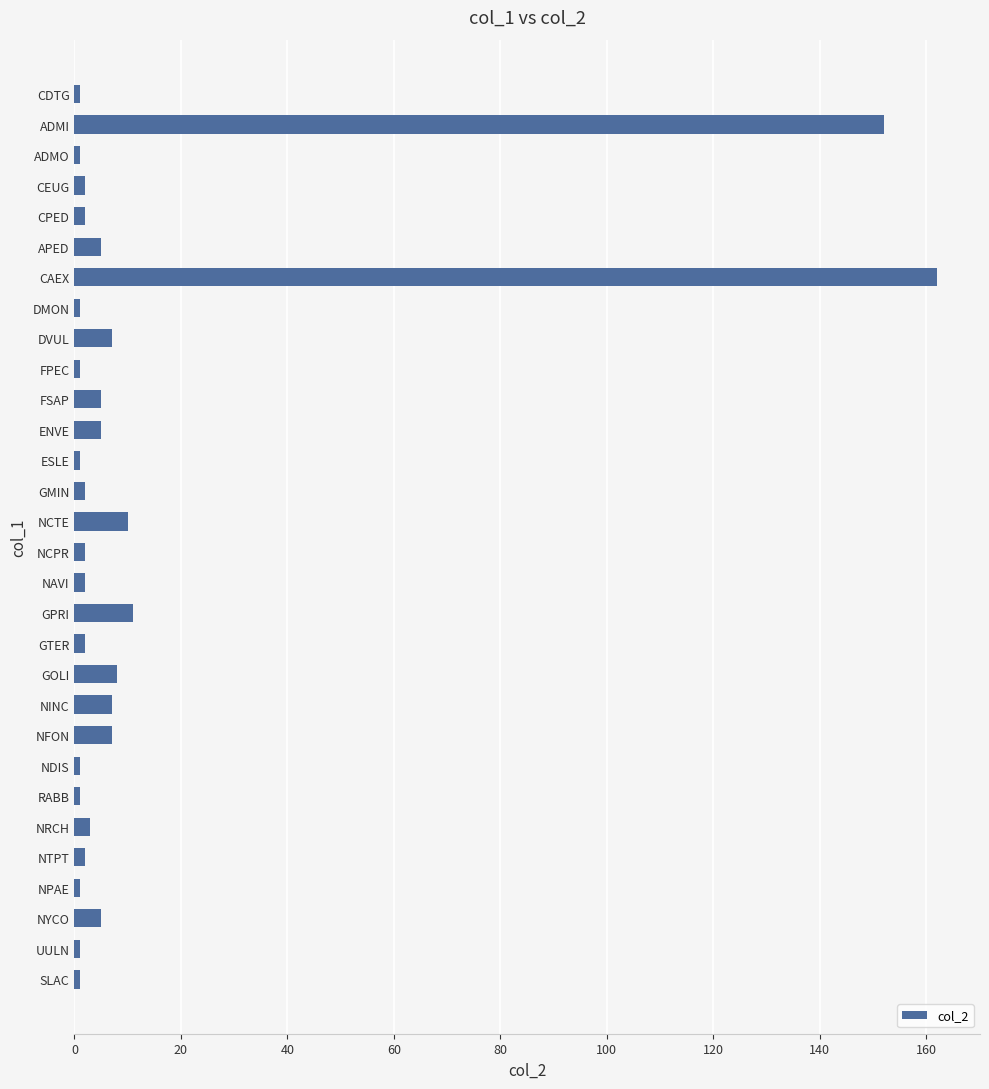

Does the chart contain stacked bars?

No